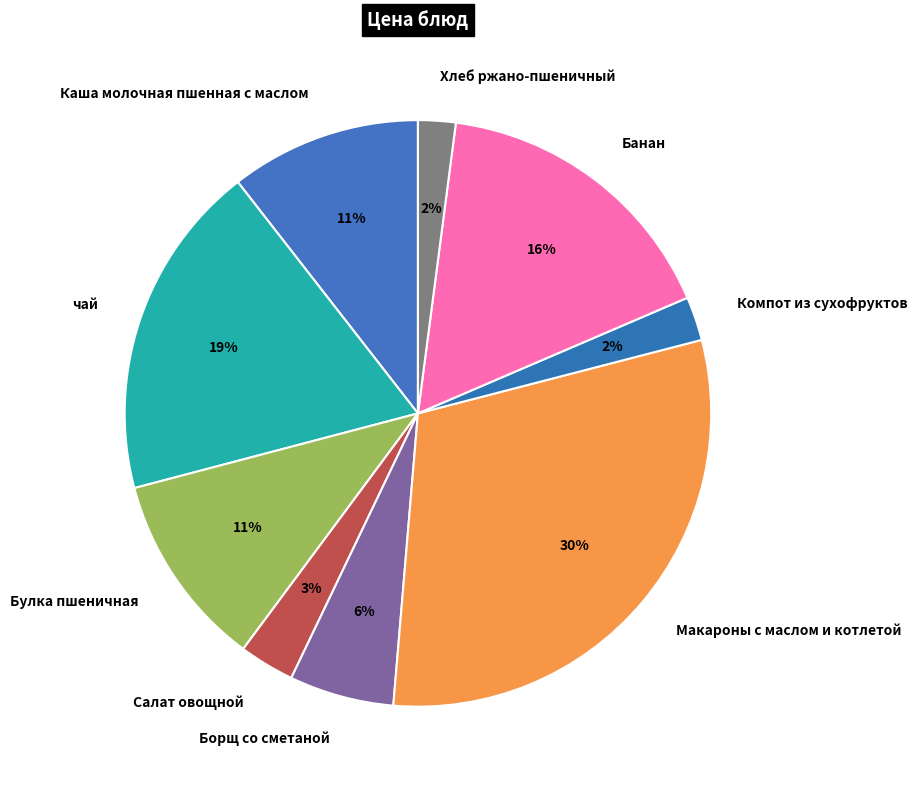

Do Компот из сухофруктов and Салат овощной together represent more than half of the pie?

No